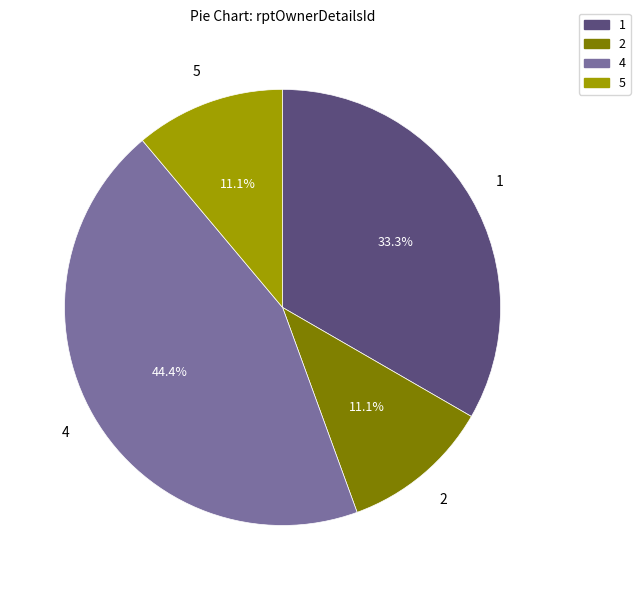

Count the number of slices in the pie.

4